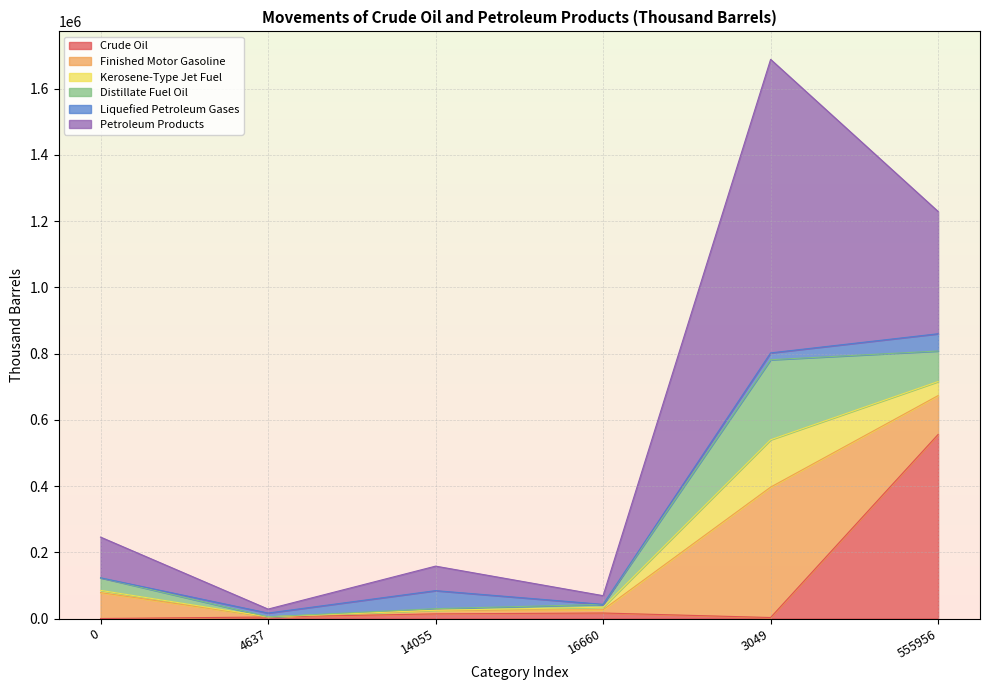

Is it true that Petroleum Products equals 1456790 at 3049?

False